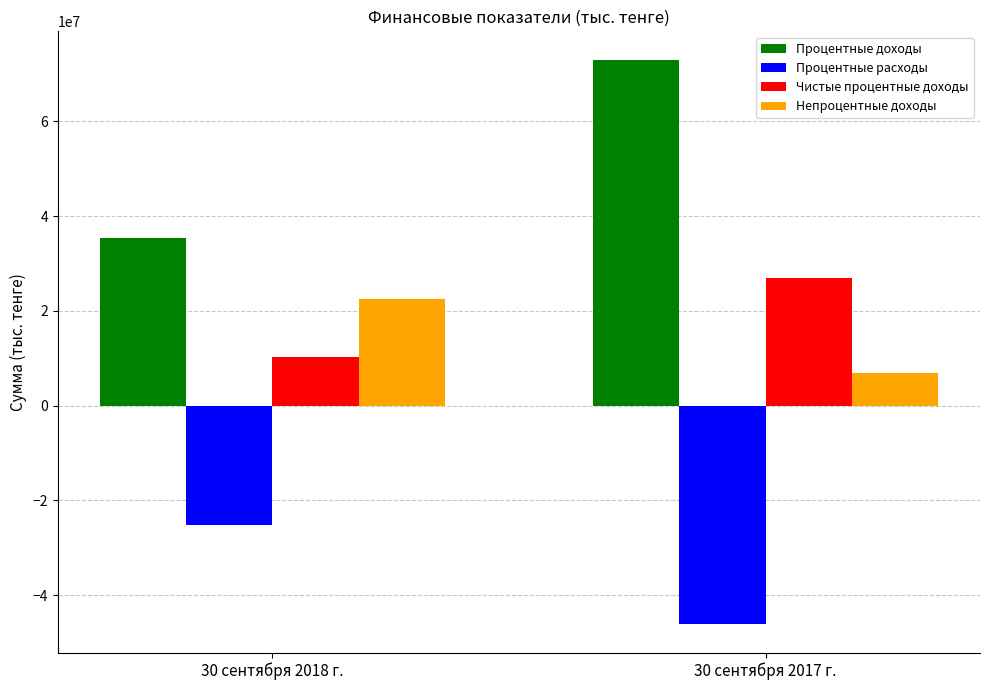

What are all the series names shown in the legend?

Процентные доходы, Процентные расходы, Чистые процентные доходы, Непроцентные доходы